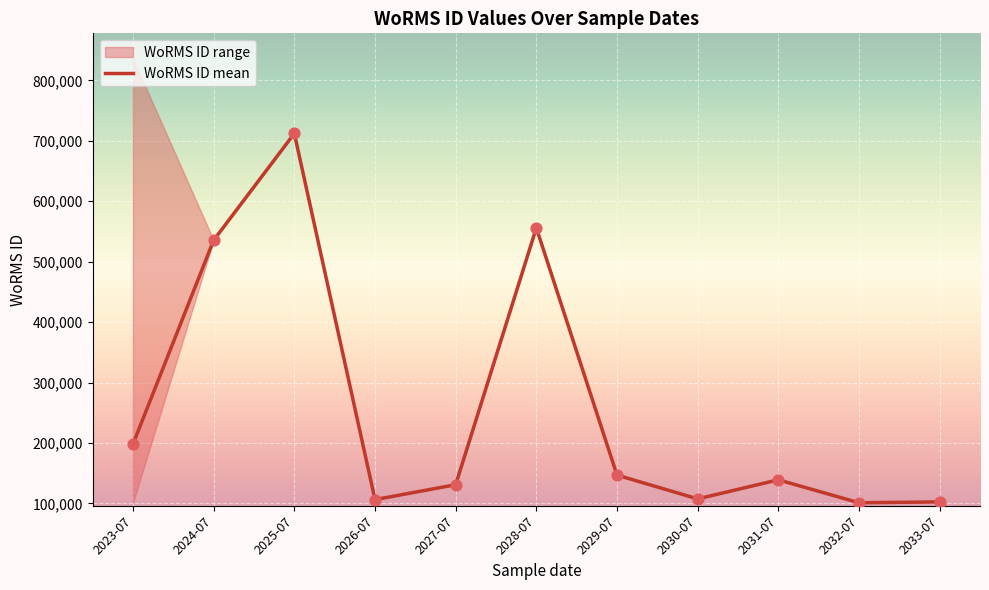

What is the ratio of the value at 2025-07 to the value at 2032-07?

7.1